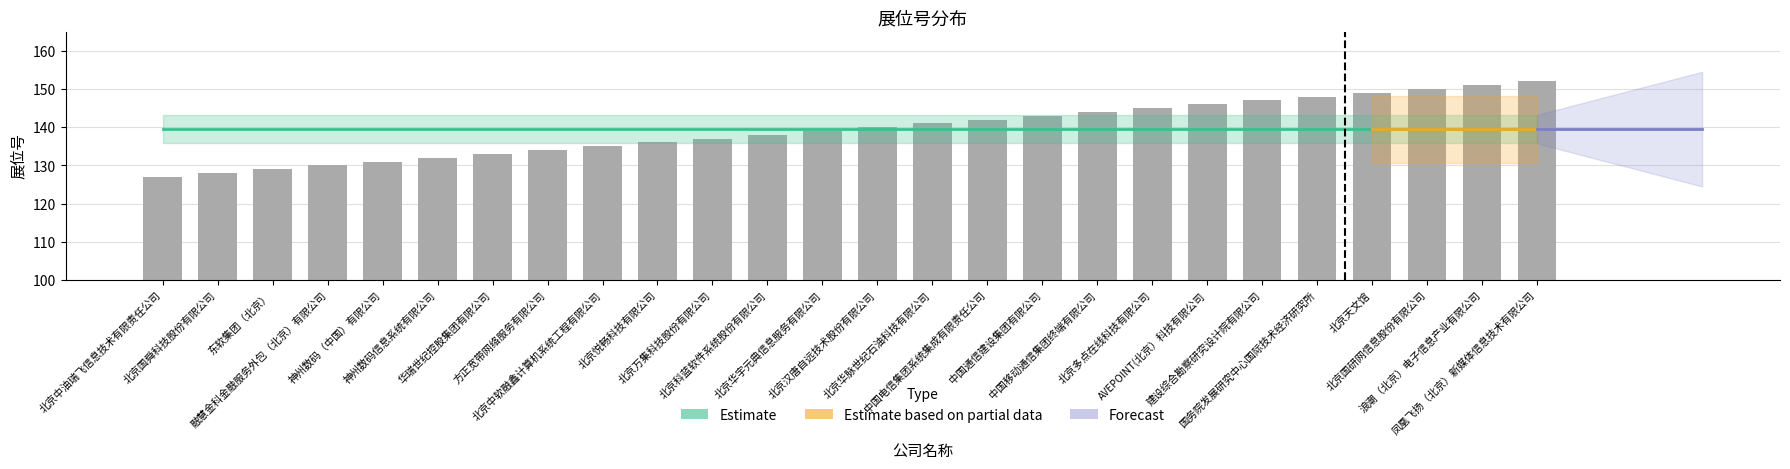

Reading left to right, list all the values displayed in this chart.

127	128	129	130	131	132	133	134	135	136	137	138	139	140	141	142	143	144	145	146	147	148	149	150	151	152